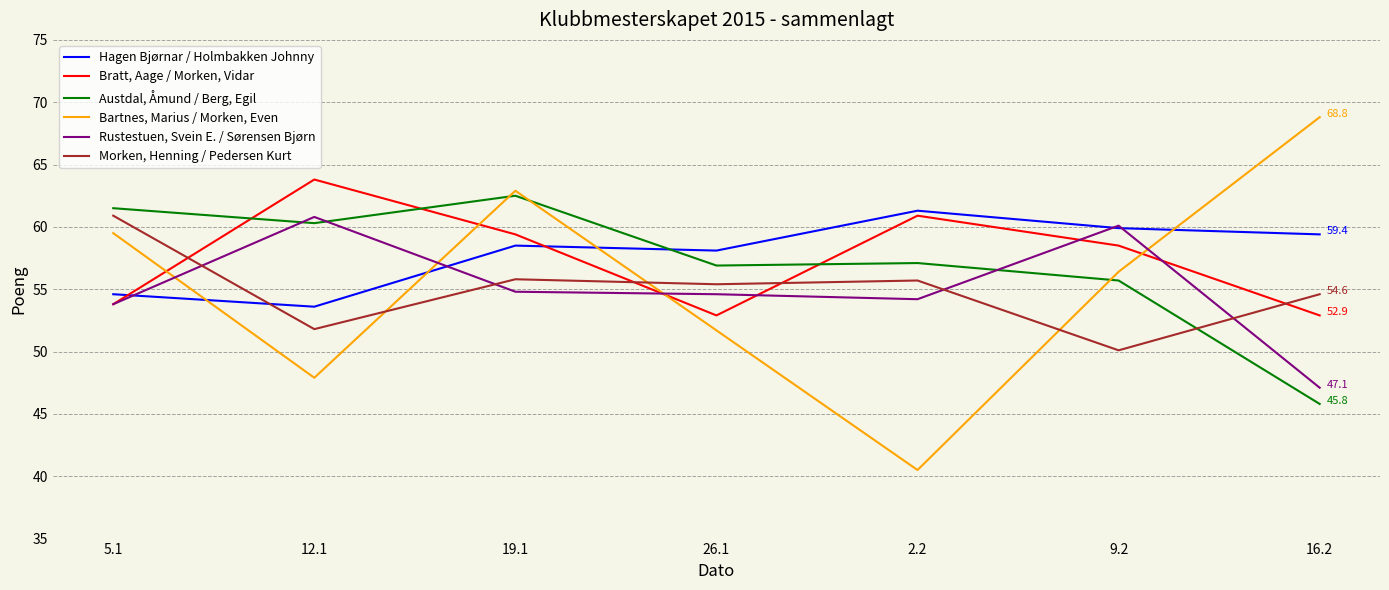

At which label does Rustestuen, Svein E. / Sørensen Bjørn reach its minimum?

16.2